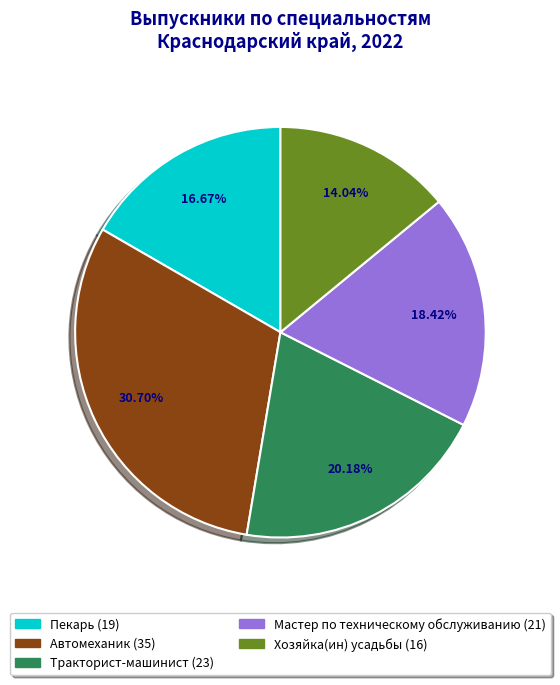

Combined, do Автомеханик and Пекарь account for over 50%?

No